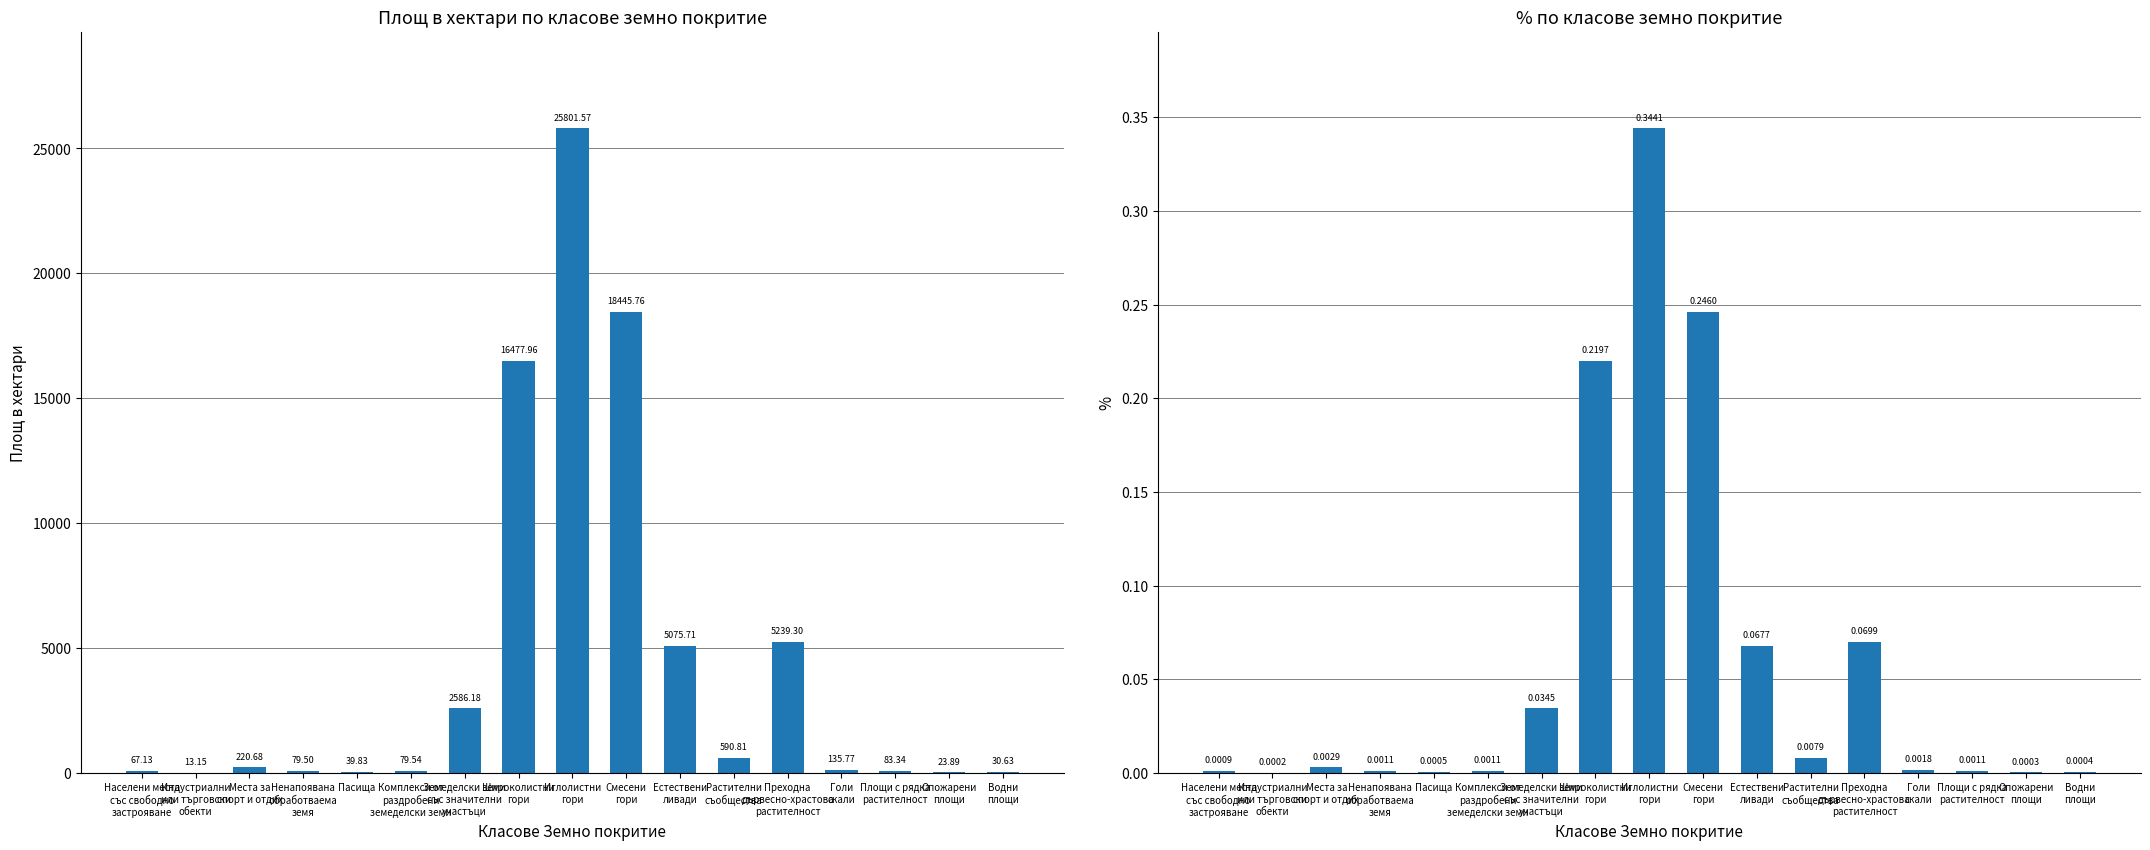

Which series changed the most between Комплекси от
раздробени
земеделски земи and Водни
площи?

Площ в хектари